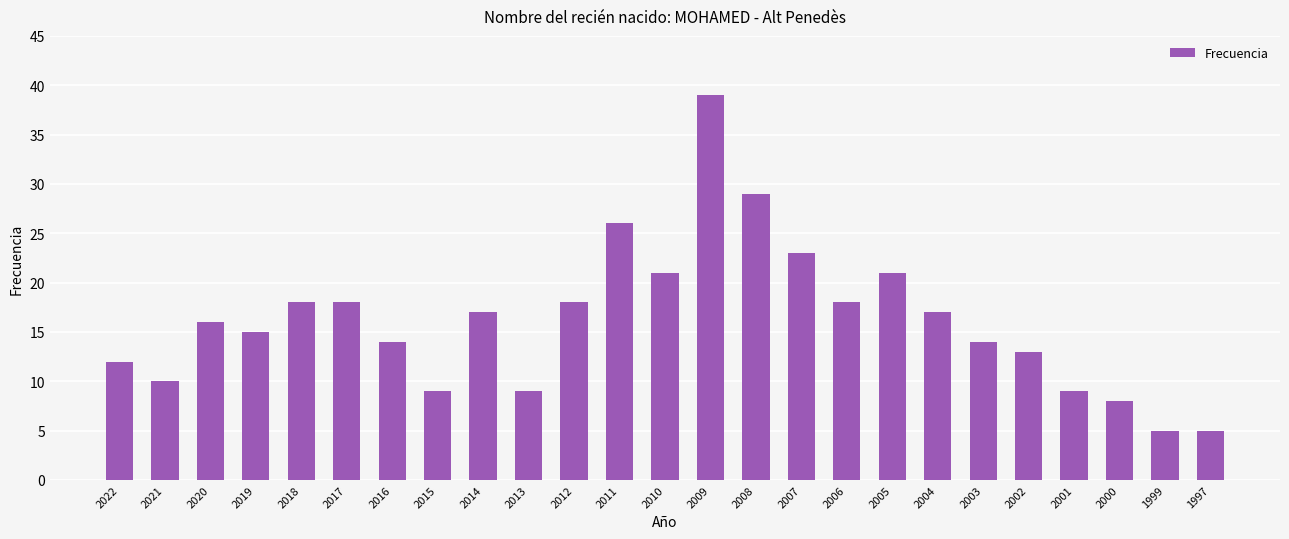

What is the change in value from 2020 to 2017?

+2